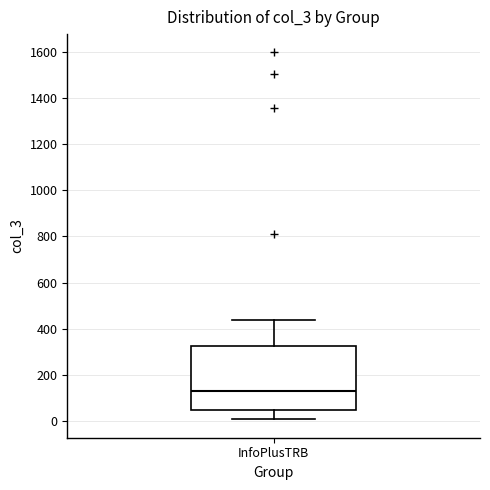

Transcribe this box plot: give where the median line is, the range the box spans, and where the two whiskers end, as read against the y-axis. The values are not printed on the chart, so give them approximately, as read against the axis.

median 140, box 40 to 320, whiskers 0 to 440